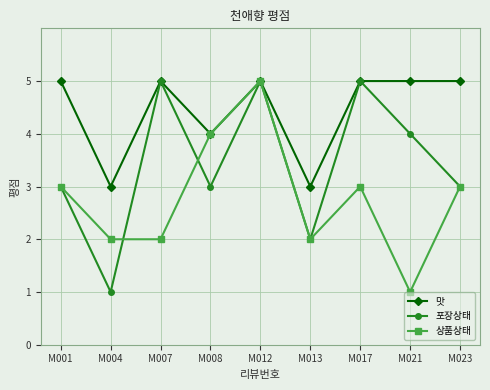

What is the average value of the 상품상태 series?

3